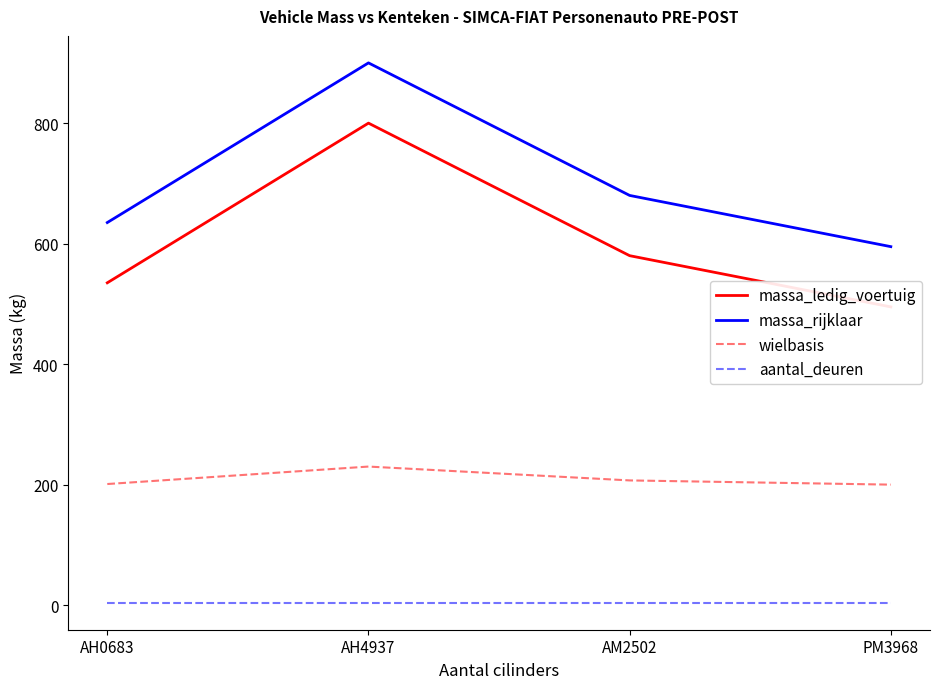

What is the difference between the massa_rijklaar values at AH0683 and AM2502?

45